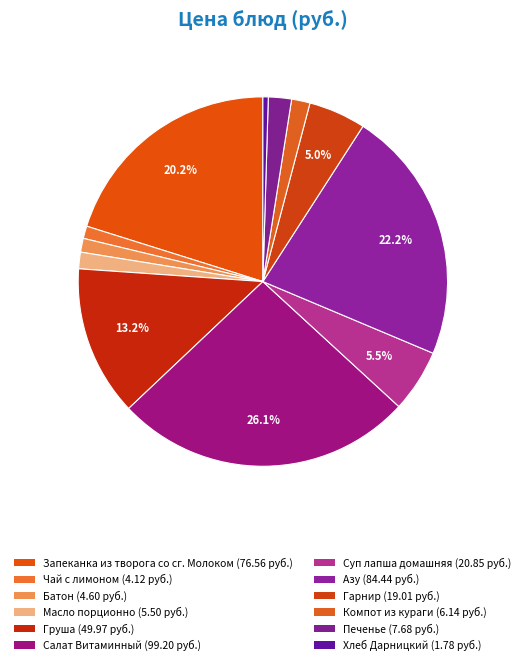

Count the number of slices in the pie.

12